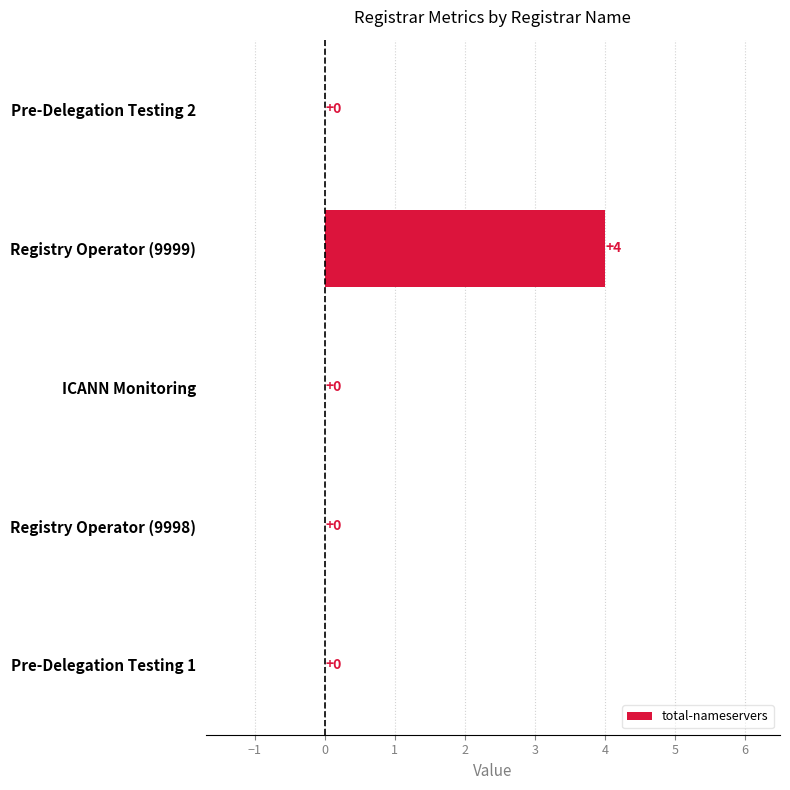

At which category does the chart reach its peak across all series?

Registry Operator (9999)